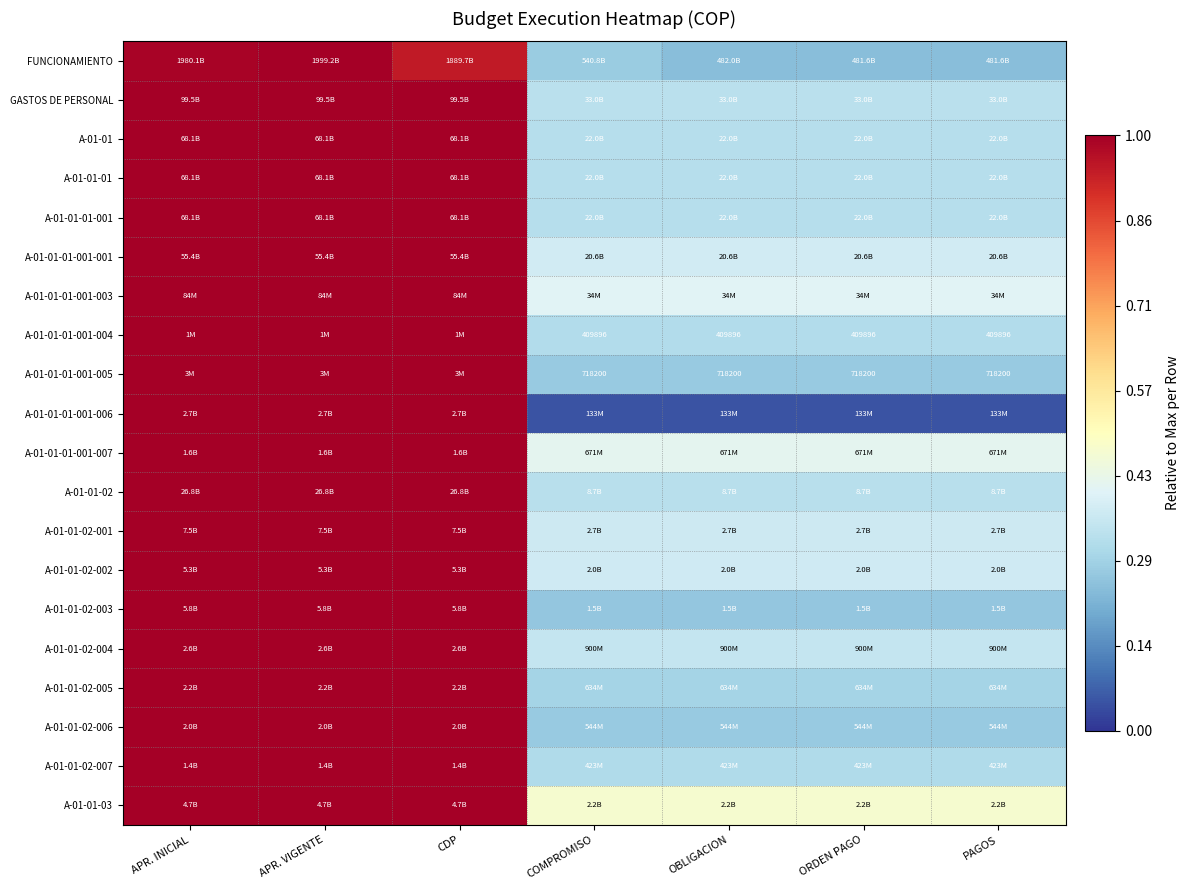

What is the greatest value displayed?

1.0